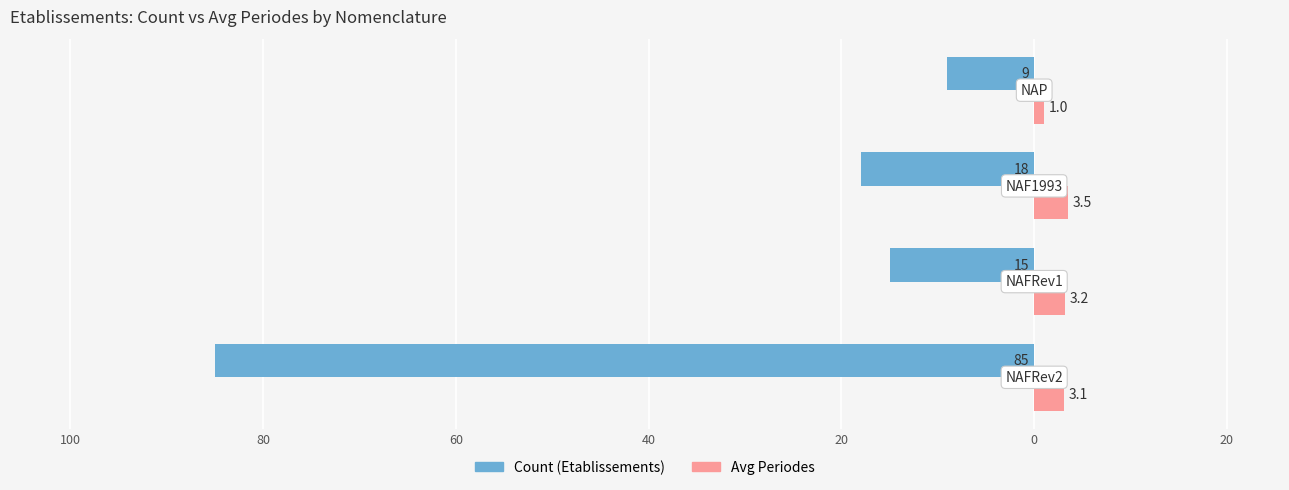

What are all the series names shown in the legend?

Count (Etablissements), Avg Periodes